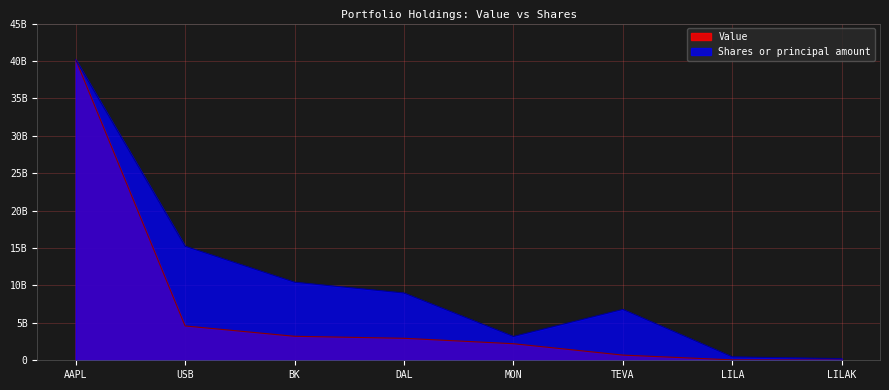

What are all the series names shown in the legend?

Value, Shares or principal amount